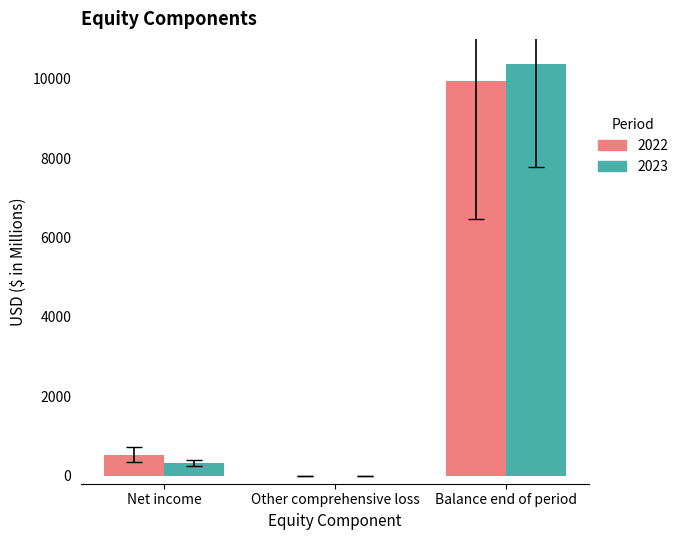

The 2023 series shows 10356 at Balance end of period. True or false?

True